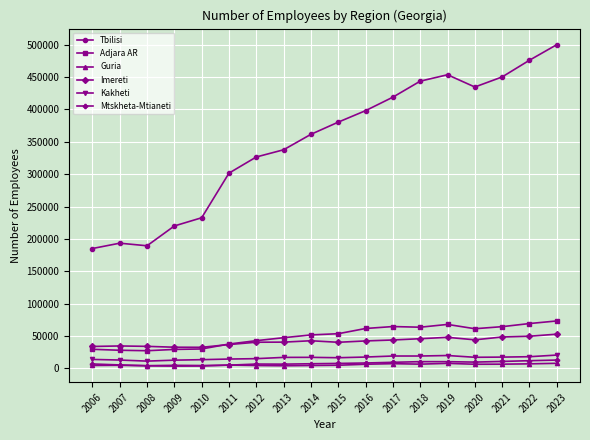

What is the difference between the second highest and second lowest values in the Guria series?

4084